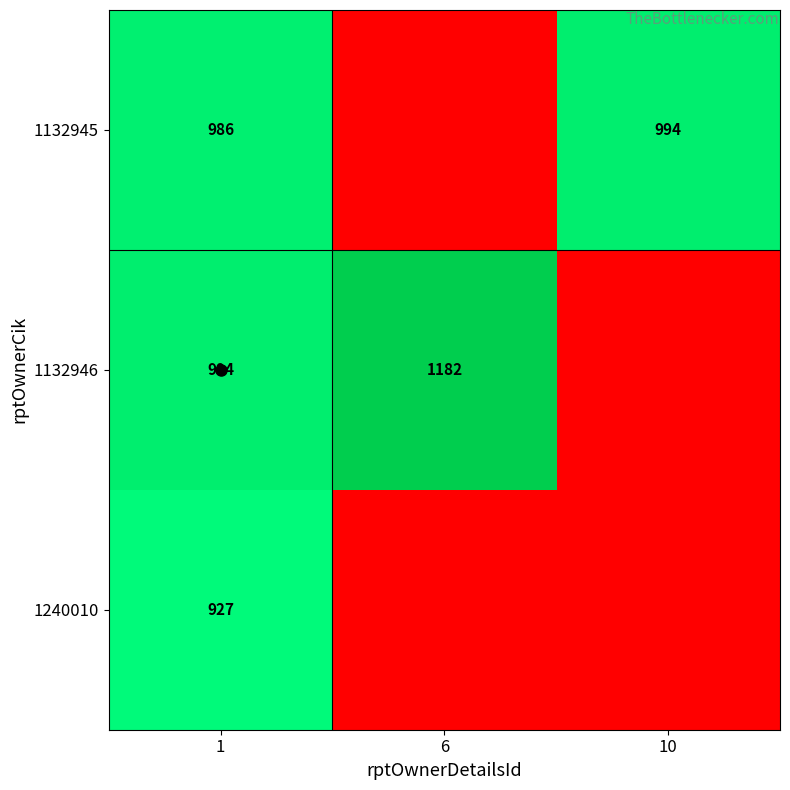

What is the spread (max minus min) of values at 1?

67